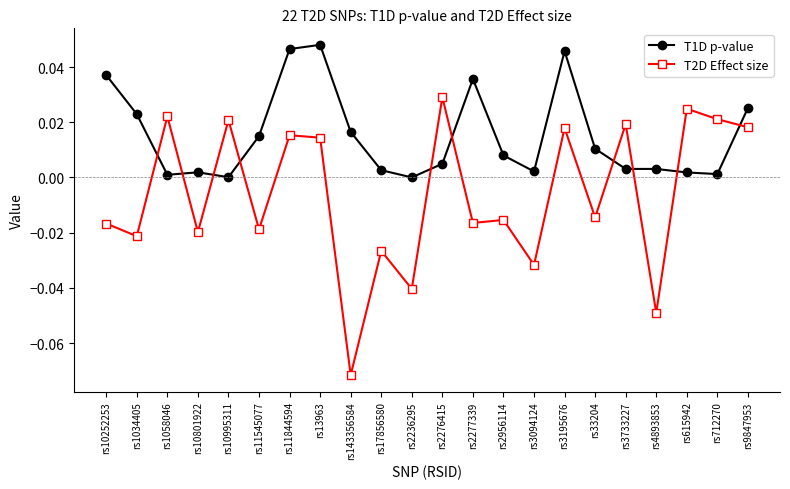

Where is the first local maximum for T2D Effect size?

rs1058046